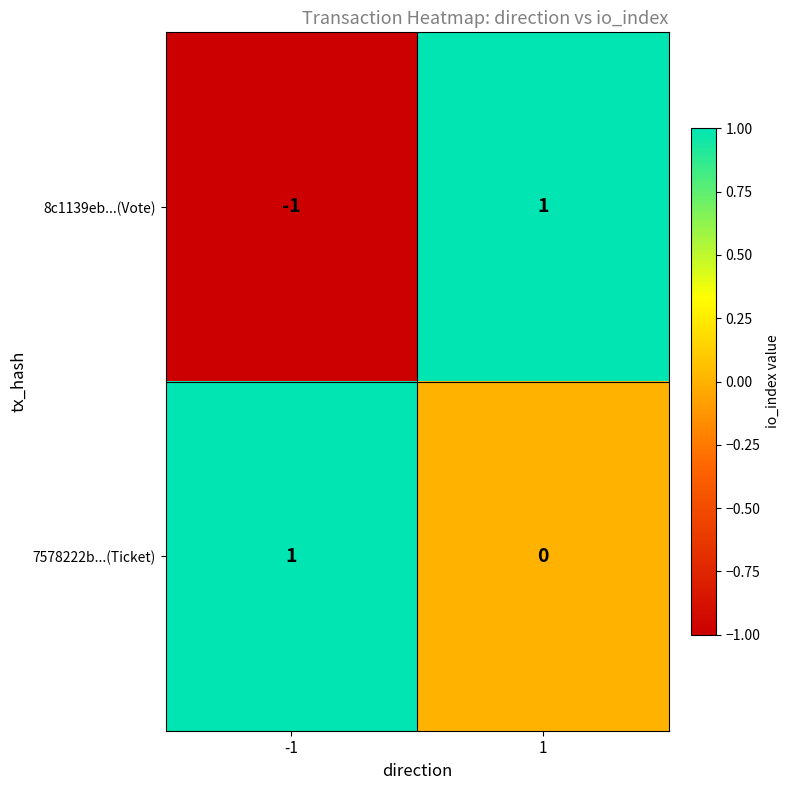

The value of 7578222b...(Ticket) at -1 is 1. True or false?

True